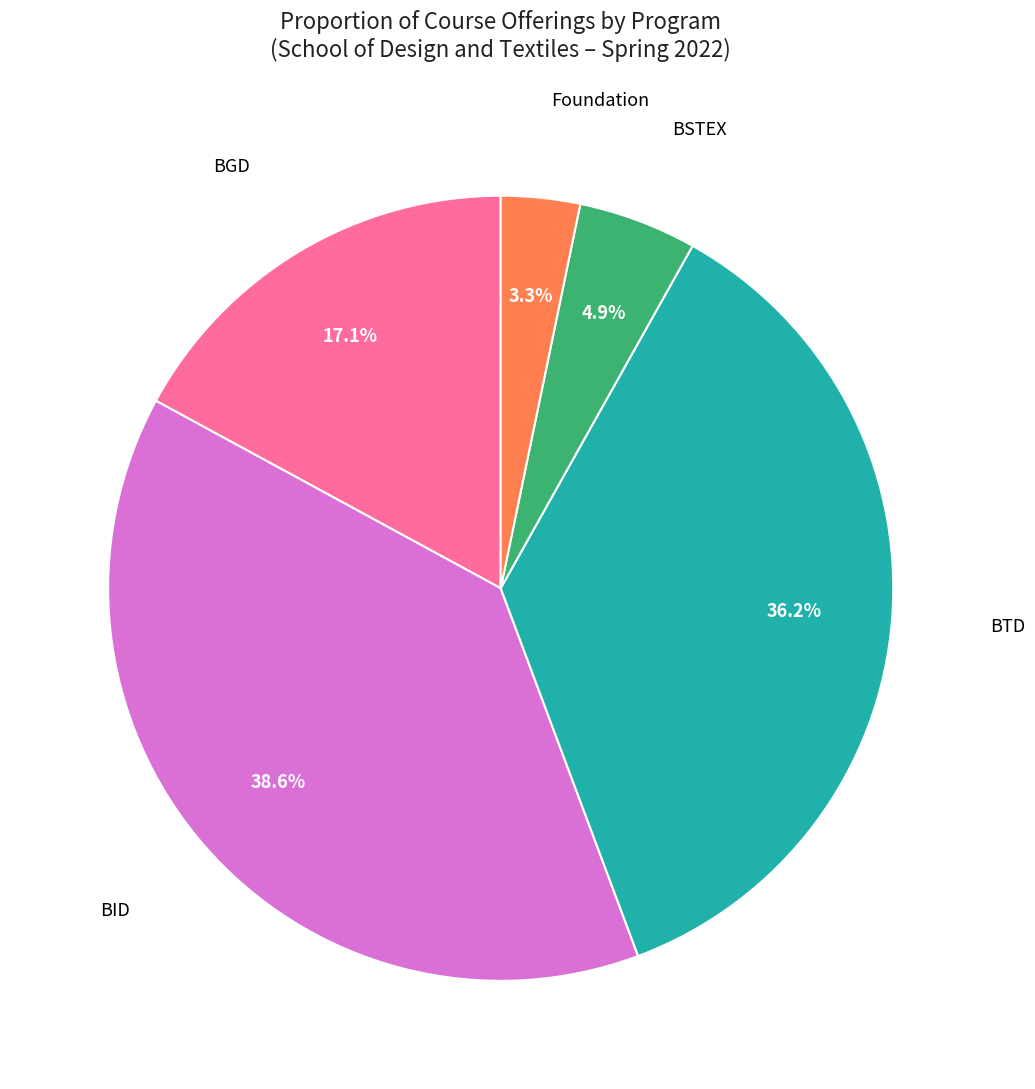

Does BSTEX represent more than half of the total?

No